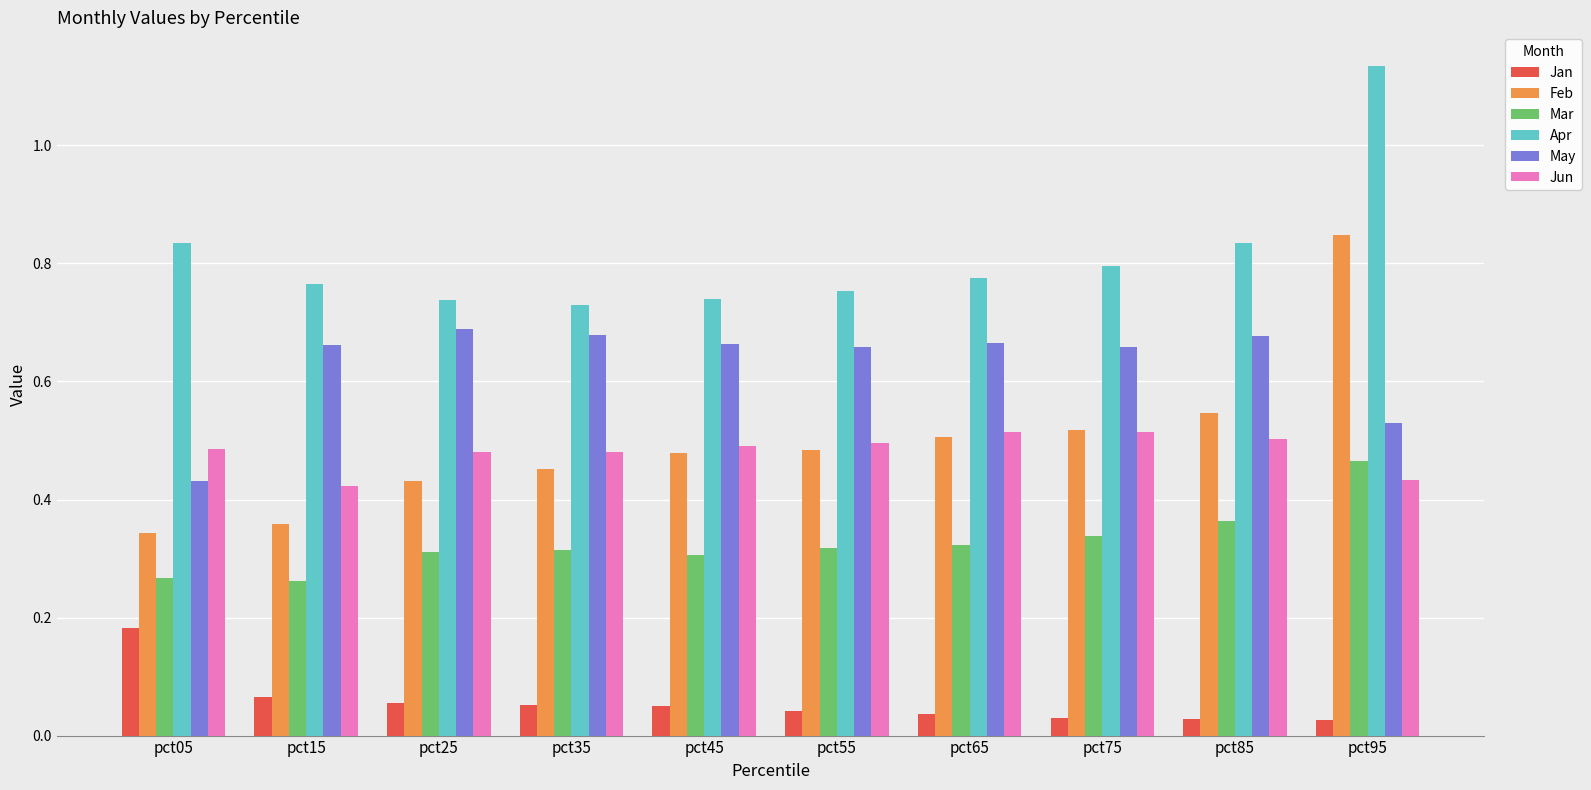

The Mar series shows 0.8 at pct95. True or false?

False